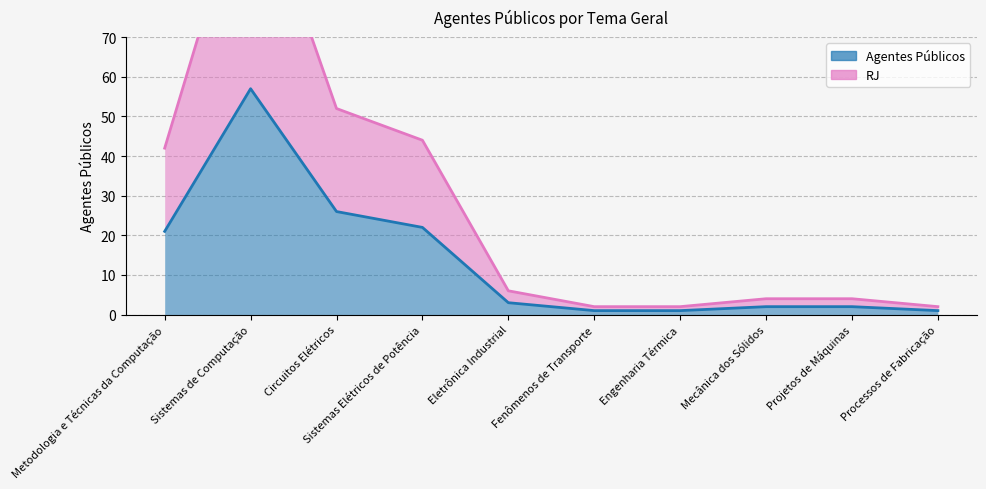

How many data points does each series have?

10